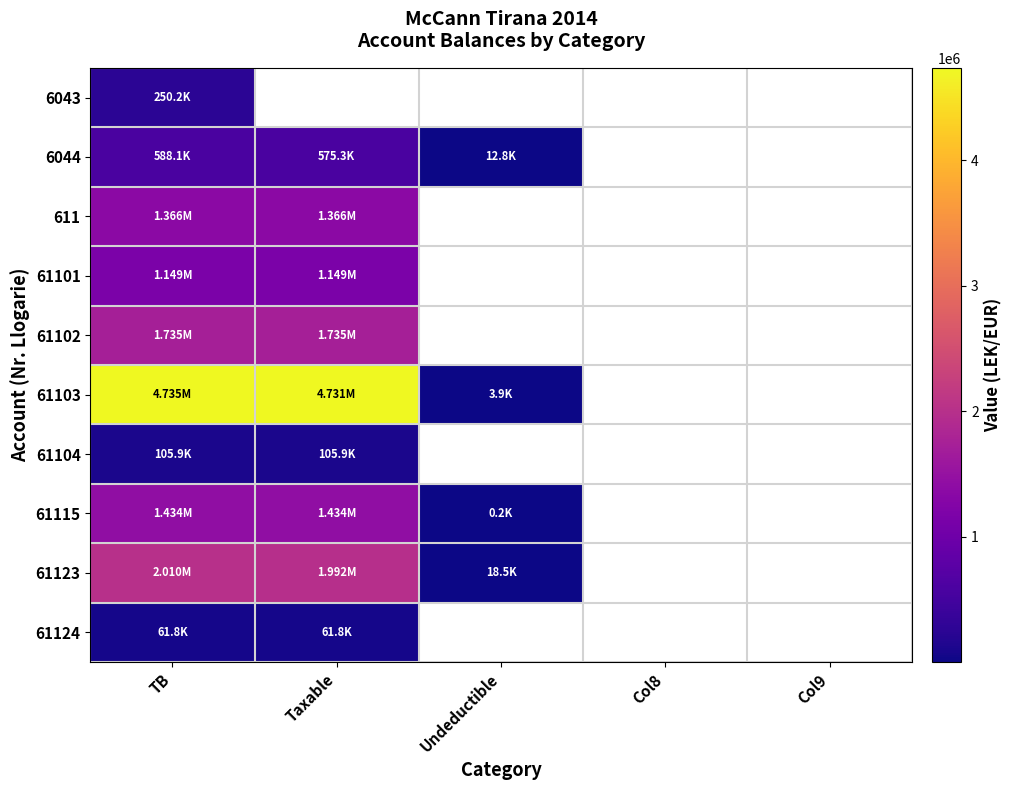

True or false: 61115 has a value of 947664.5 at Taxable.

False